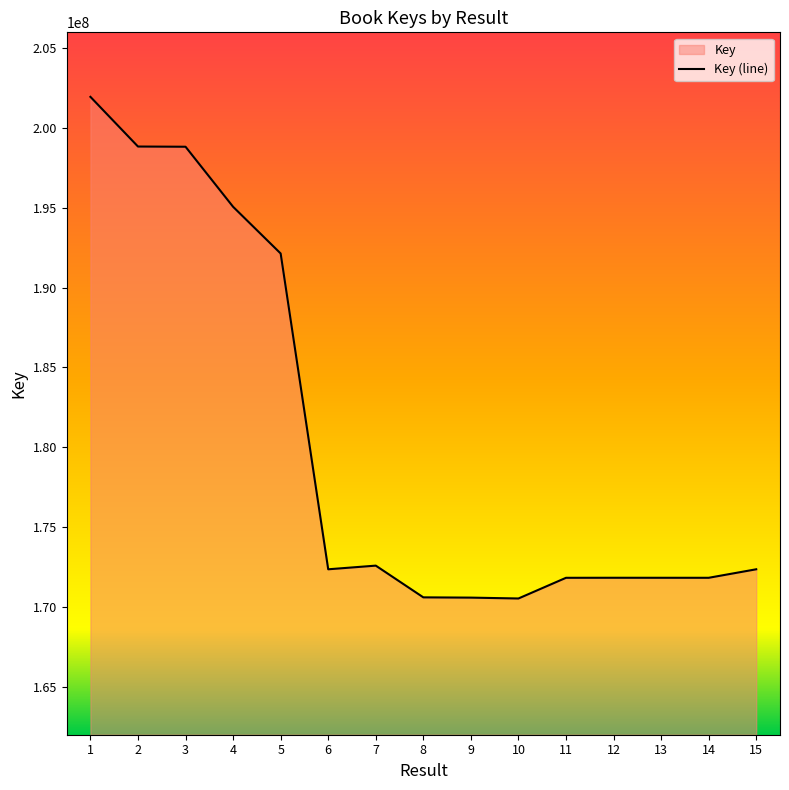

Reading left to right, extract all data points from this chart.

201937320	198828109	198815177	195056420	192133287	172367734	172597089	170610924	170594382	170540157	171834726	171837457	171836313	171835436	172368288